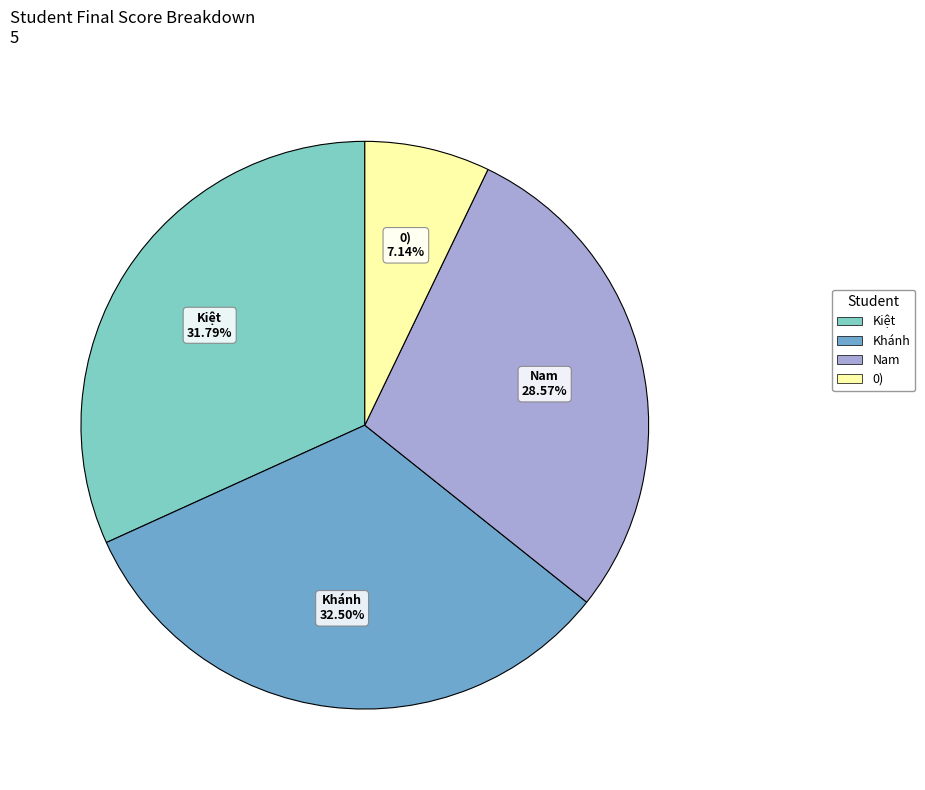

Is there any slice that represents more than half of the pie?

No